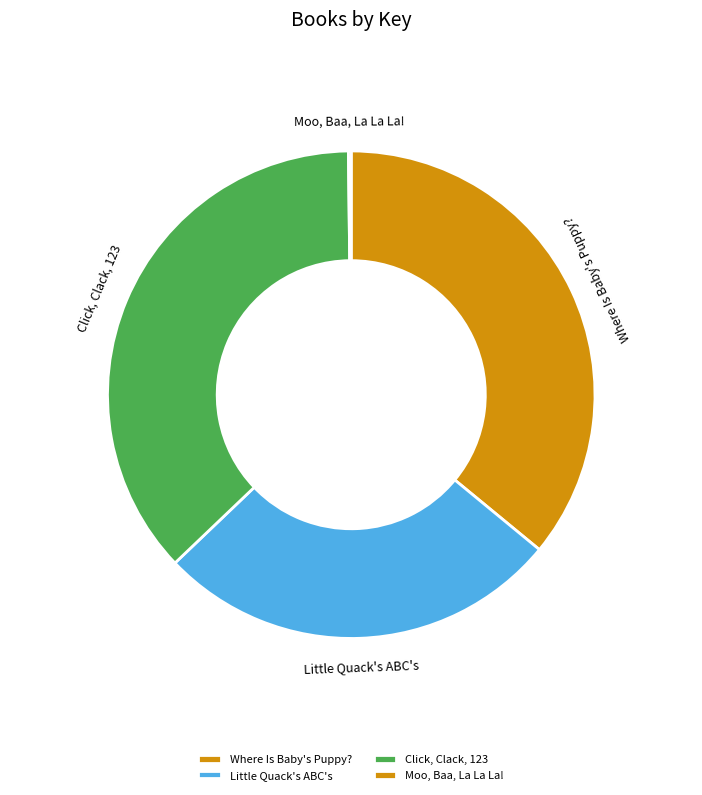

Approximately how many times larger is the value at Where Is Baby's Puppy? compared to Little Quack's ABC's?

1.3